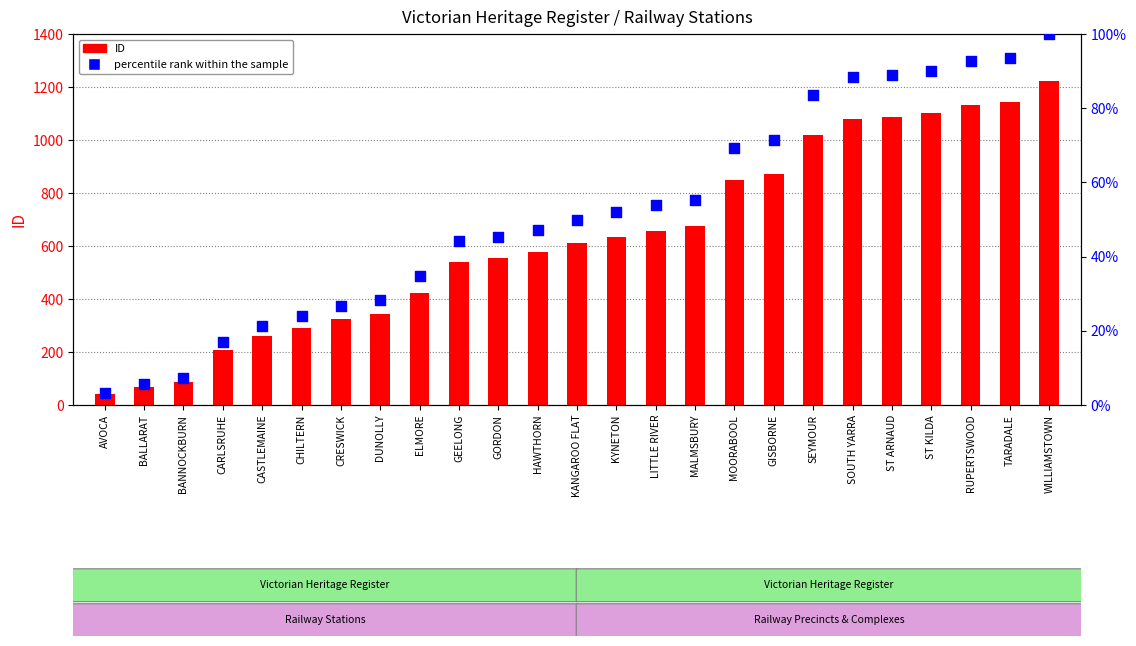

Which series has the largest total across all categories?

ID